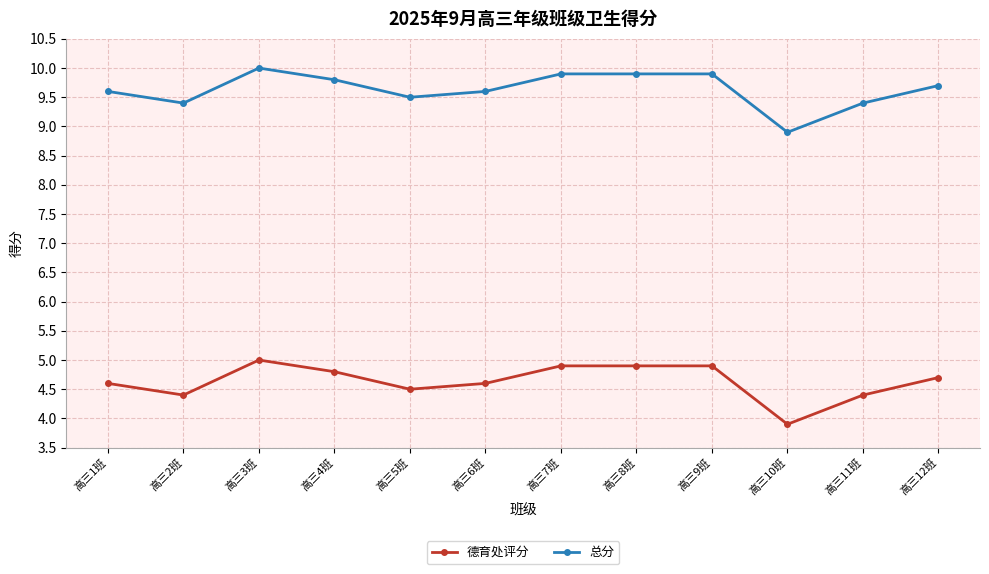

What is the approximate value of 总分 at 高三8班?

9.9